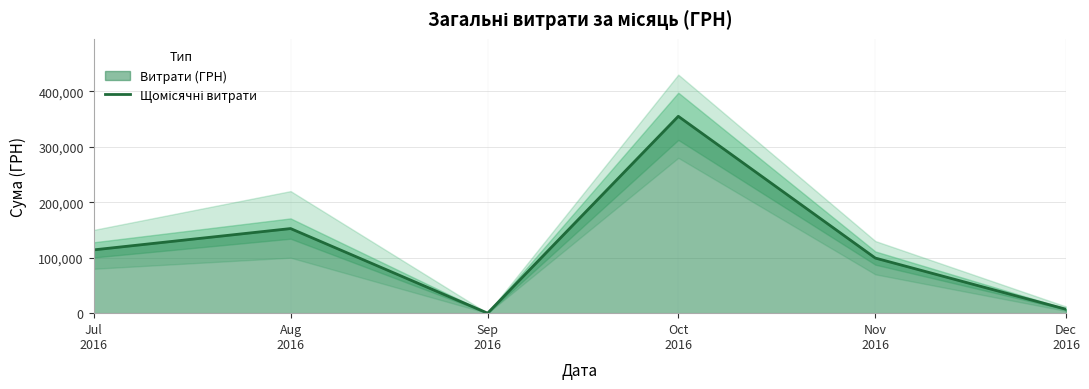

Which label corresponds to the largest value in the chart?

Oct
2016